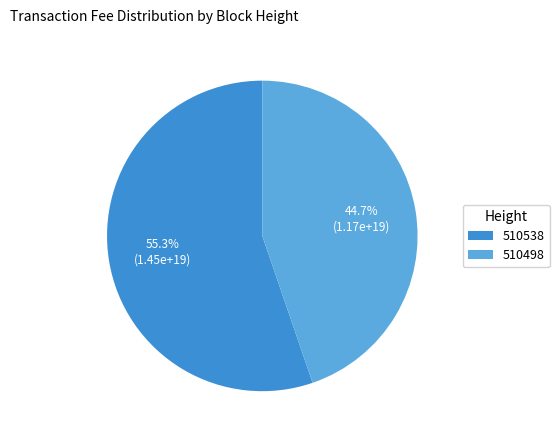

To the nearest percent, what portion does 510498 represent?

45%